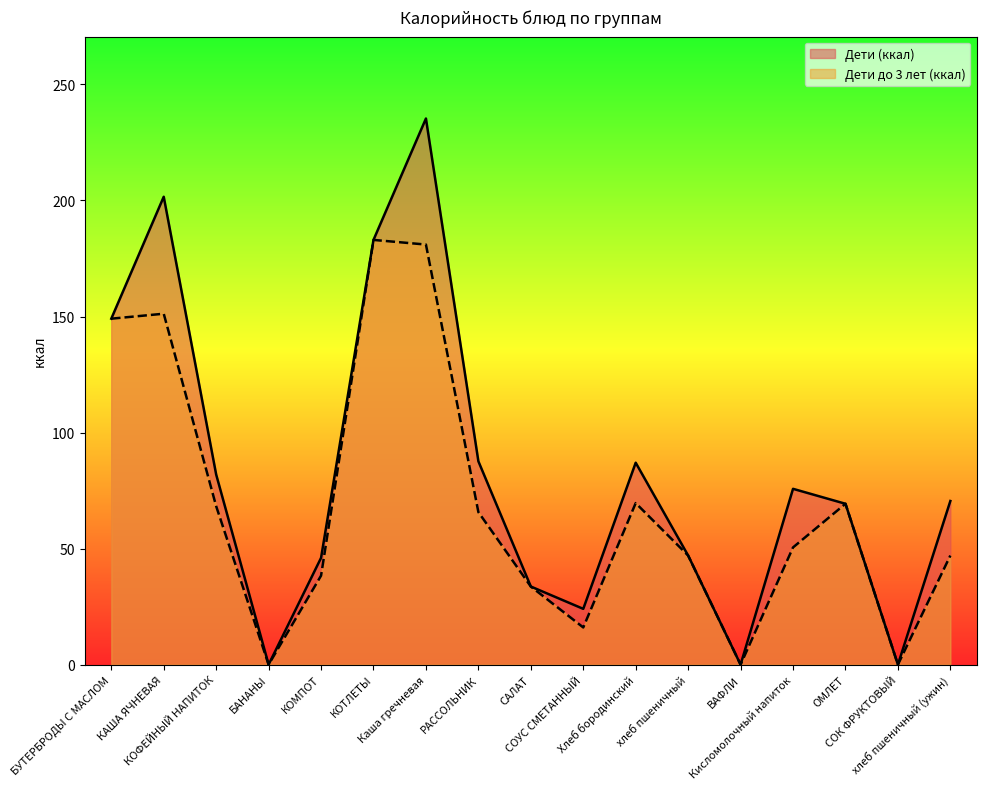

True or false: Дети (ккал) and Дети до 3 лет (ккал) intersect in this chart.

False